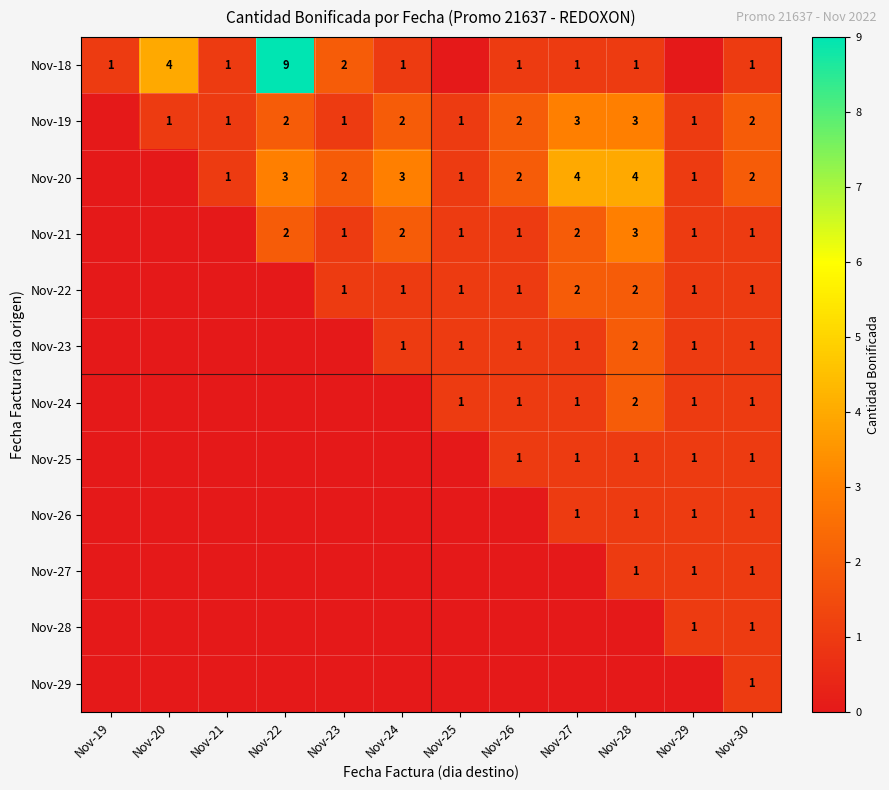

The value of Nov-27 at Nov-30 is 0. True or false?

False